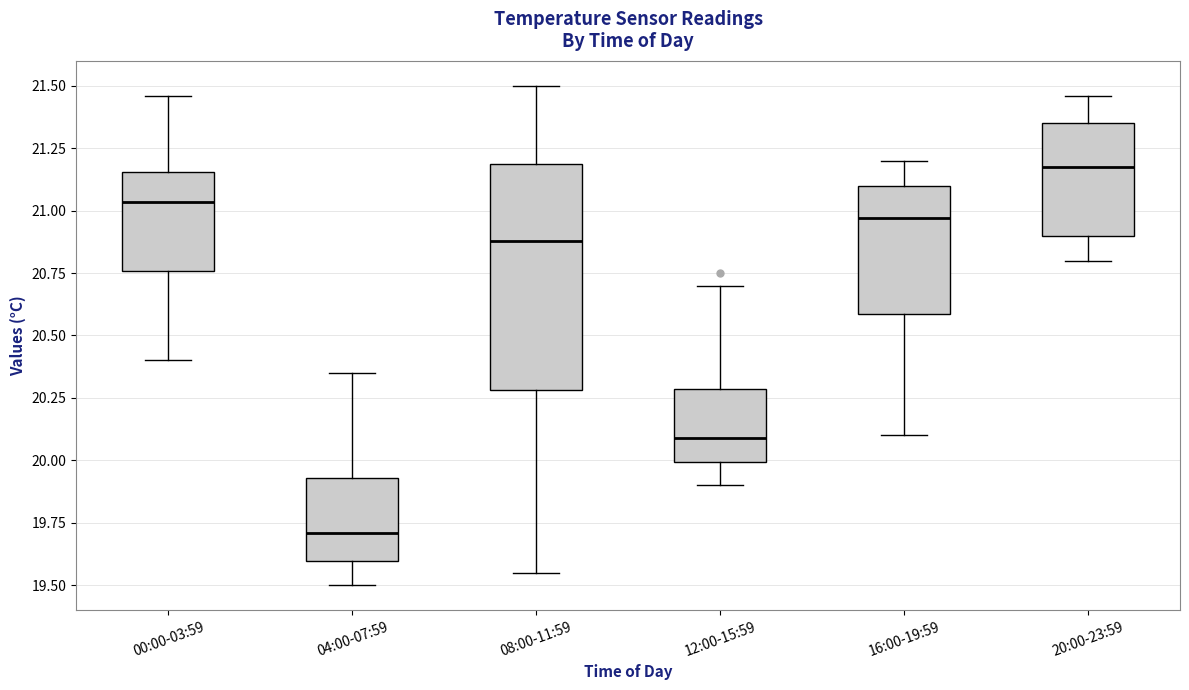

Which box is the tallest, from its lower edge to its upper edge?

08:00-11:59